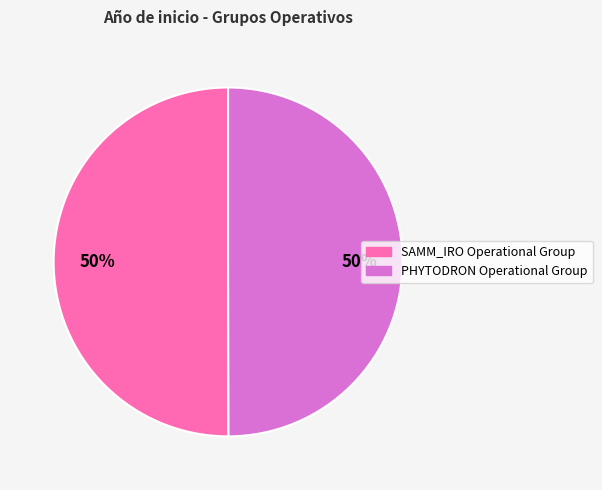

Approximately how many times larger is the value at SAMM_IRO Operational Group compared to PHYTODRON Operational Group?

1.0